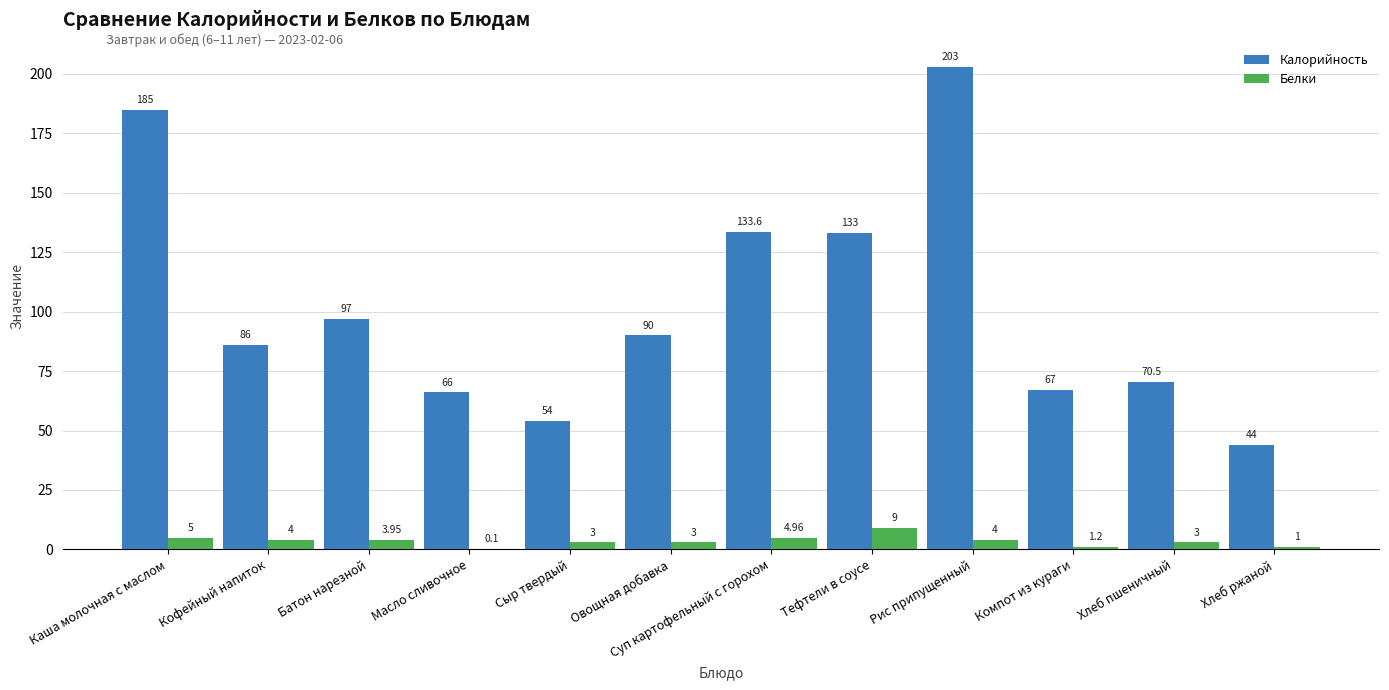

Which category has the highest value across all series?

Рис припущенный